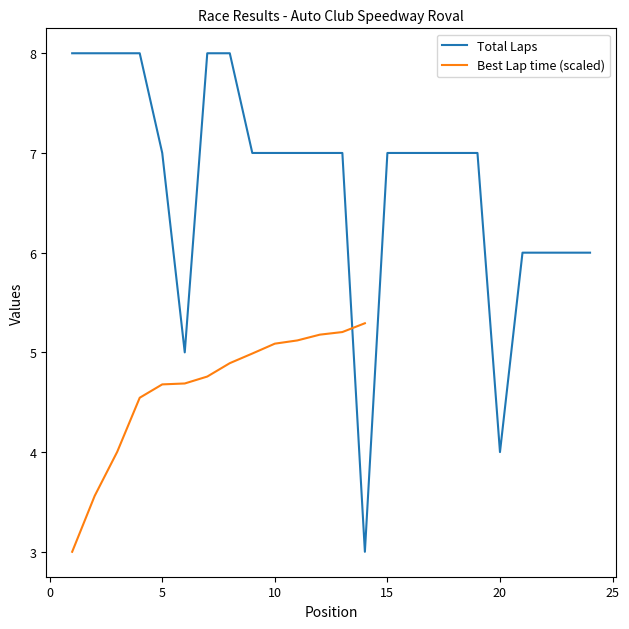

True or false: Total Laps has a value of 7 at 15.

True